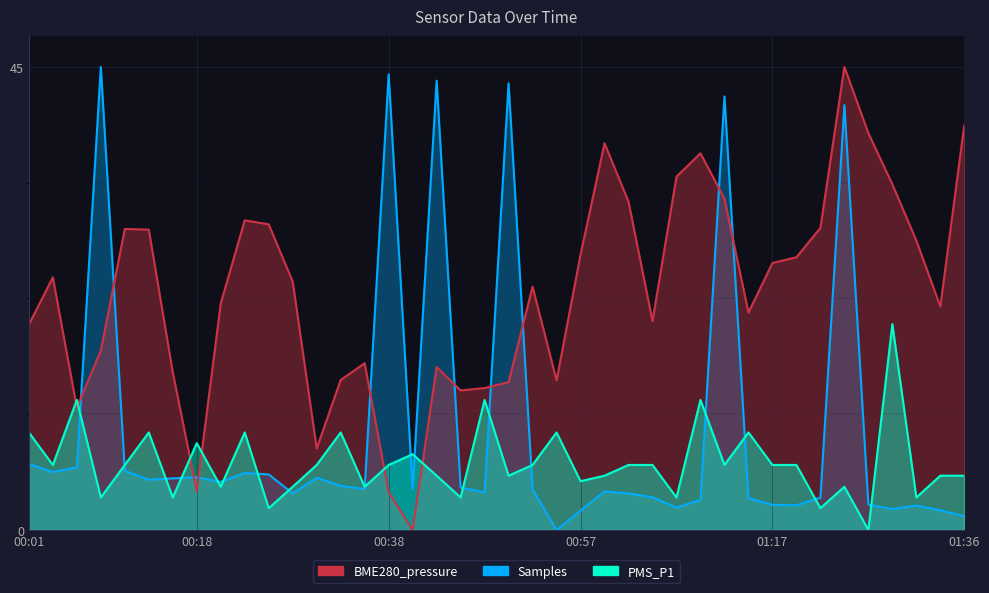

Reading left to right, extract all data points from this chart.

BME280_pressure: 00:01=20.0	00:04=24.6	00:06=11.9	00:09=17.4	00:11=29.3	00:14=29.2	00:16=15.3	00:18=3.8	00:21=22.0	00:23=30.1	00:26=29.7	00:28=24.1	00:30=7.9	00:33=14.6	00:35=16.2	00:38=3.7	00:40=0.0	00:43=15.8	00:45=13.6	00:47=13.8	00:50=14.4	00:52=23.6	00:55=14.5	00:57=26.8	01:00=37.6	01:02=31.9	01:05=20.3	01:07=34.3	01:09=36.6	01:12=32.2	01:14=21.1	01:17=25.9	01:19=26.5	01:22=29.4	01:24=45.0	01:26=38.6	01:29=33.6	01:31=28.1	01:34=21.7	01:36=39.4
Samples: 00:01=6.4	00:04=5.6	00:06=6.1	00:09=45.0	00:11=5.8	00:14=4.9	00:16=5.0	00:18=5.1	00:21=4.7	00:23=5.5	00:26=5.4	00:28=3.6	00:30=5.1	00:33=4.3	00:35=4.0	00:38=44.3	00:40=4.0	00:43=43.7	00:45=4.1	00:47=3.7	00:50=43.4	00:52=4.0	00:55=0.0	00:57=1.9	01:00=3.7	01:02=3.6	01:05=3.2	01:07=2.2	01:09=2.9	01:12=42.1	01:14=3.1	01:17=2.4	01:19=2.4	01:22=3.1	01:24=41.3	01:26=2.5	01:29=2.0	01:31=2.4	01:34=1.9	01:36=1.4
PMS_P1: 00:01=9.5	00:04=6.3	00:06=12.6	00:09=3.2	00:11=6.3	00:14=9.5	00:16=3.2	00:18=8.4	00:21=4.2	00:23=9.5	00:26=2.1	00:28=4.2	00:30=6.3	00:33=9.5	00:35=4.2	00:38=6.3	00:40=7.4	00:43=5.3	00:45=3.2	00:47=12.6	00:50=5.3	00:52=6.3	00:55=9.5	00:57=4.7	01:00=5.3	01:02=6.3	01:05=6.3	01:07=3.2	01:09=12.6	01:12=6.3	01:14=9.5	01:17=6.3	01:19=6.3	01:22=2.1	01:24=4.2	01:26=0.0	01:29=20.0	01:31=3.2	01:34=5.3	01:36=5.3